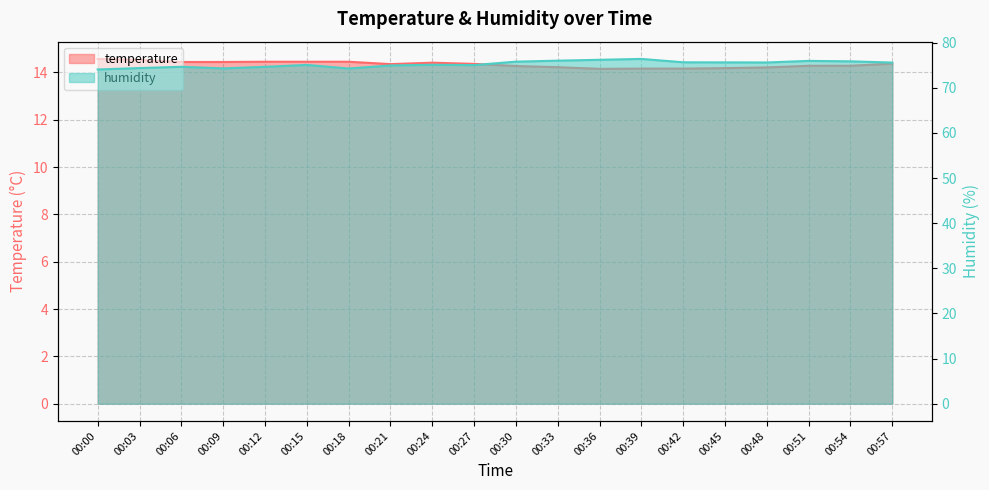

Does the chart have visible grid lines?

Yes